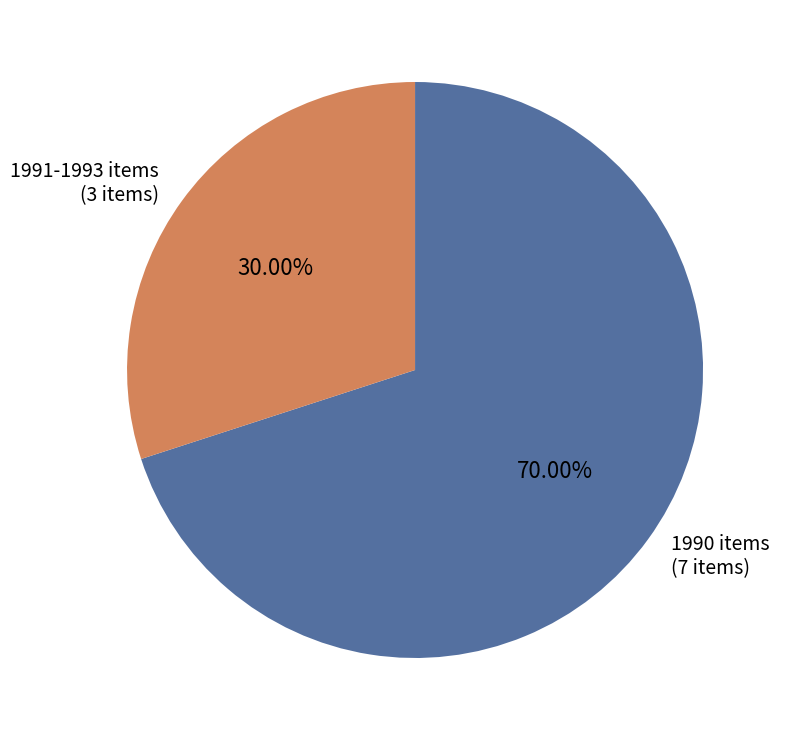

Approximately how many times larger is the value at 1990 items (7 items) compared to 1991-1993 items (3 items)?

2.3